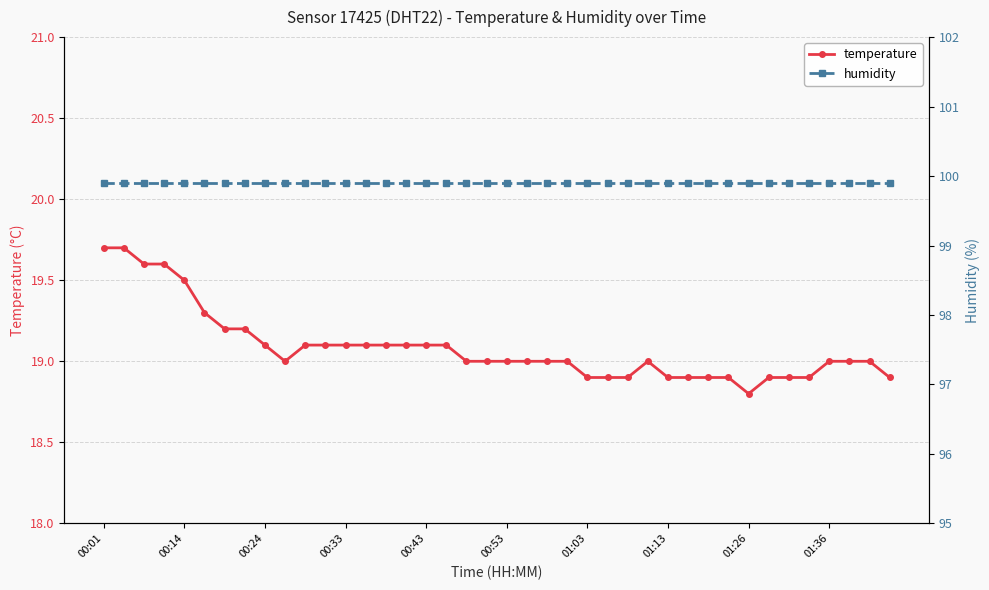

True or false: temperature has a value of 18.8 at 01:26.

True